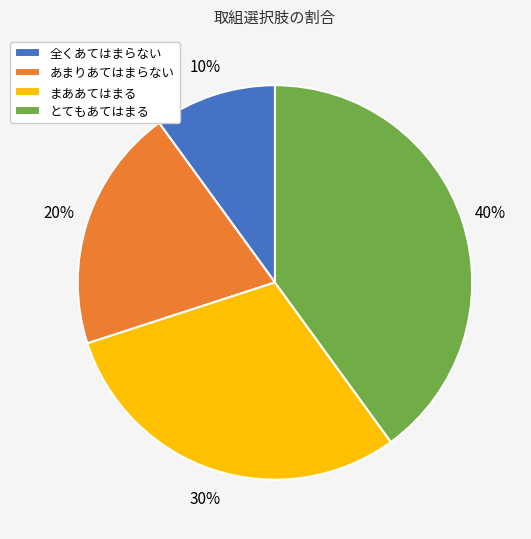

To the nearest percent, what percentage of the pie is 全くあてはまらない?

10%